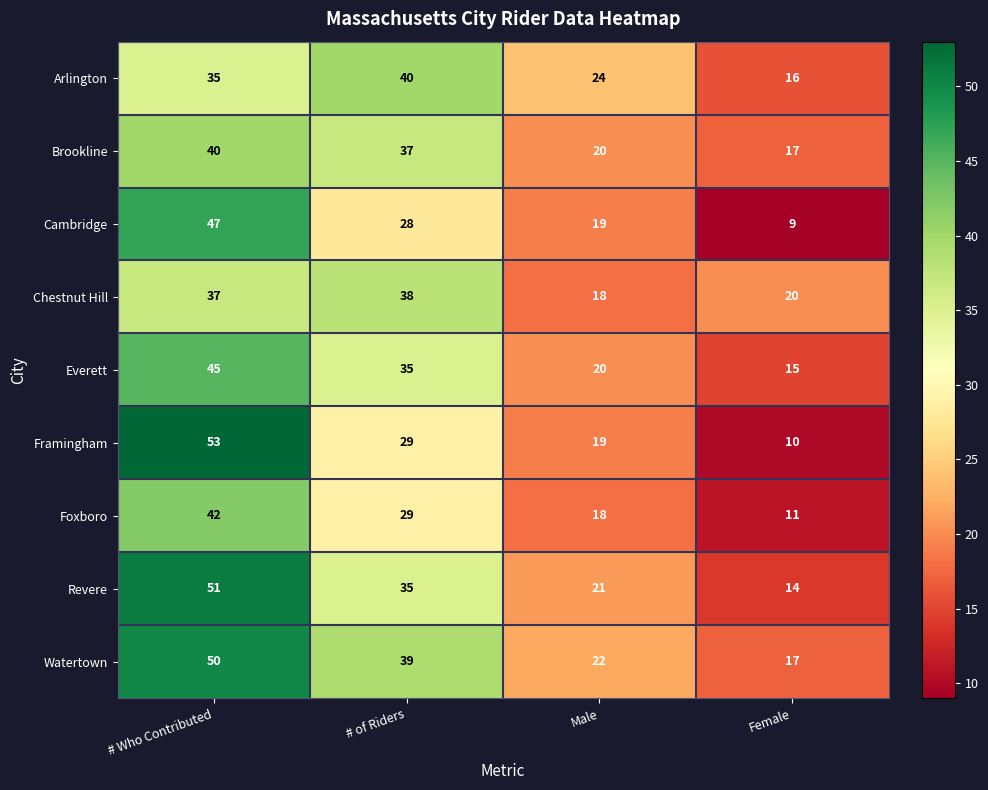

At which category does the chart reach its peak across all series?

# Who Contributed